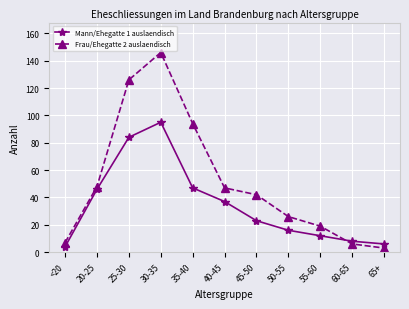

Which series has the largest total across all categories?

Frau/Ehegatte 2 auslaendisch